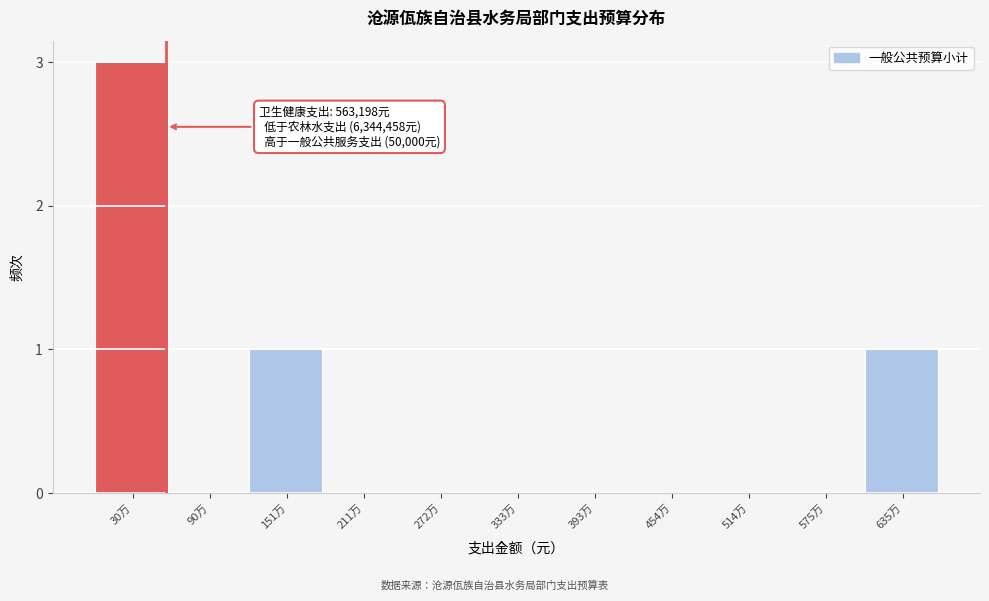

Reading right to left, transcribe all the data shown in this chart.

635万=1	575万=0	514万=0	454万=0	393万=0	333万=0	272万=0	211万=0	151万=1	90万=0	30万=3